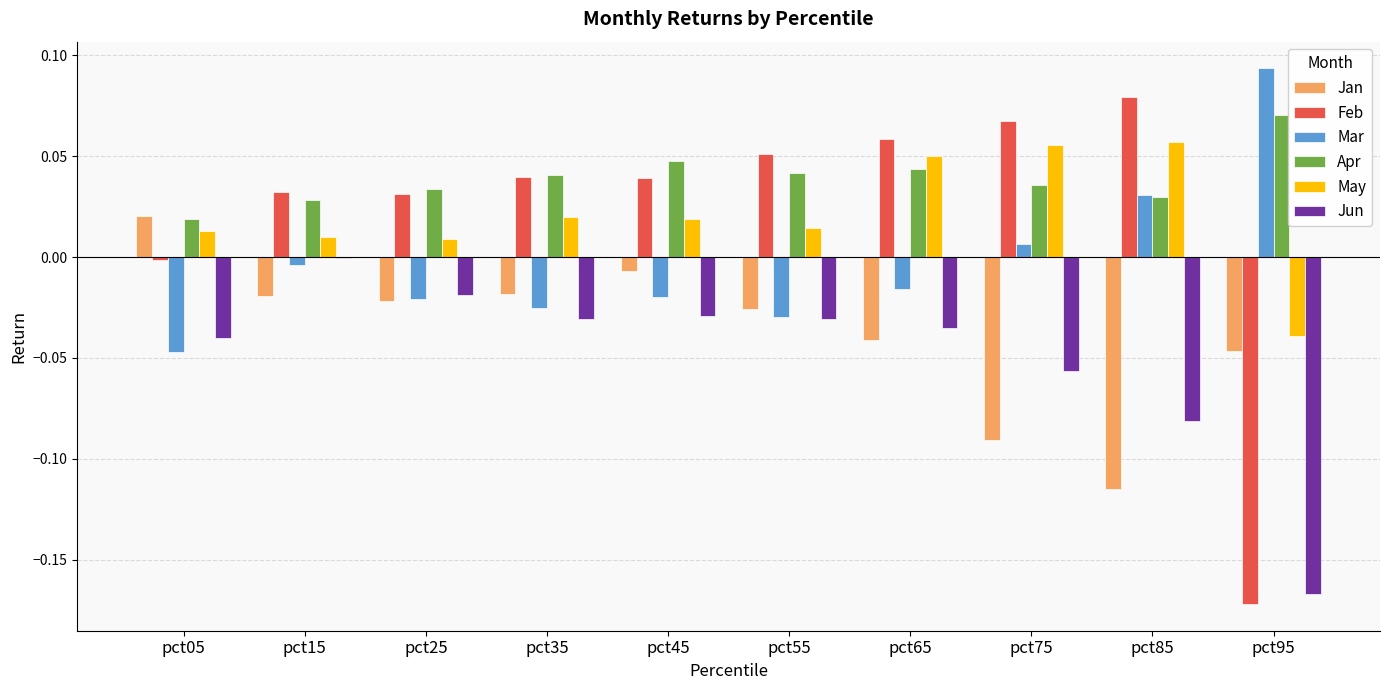

How many values in Feb are above zero?

8